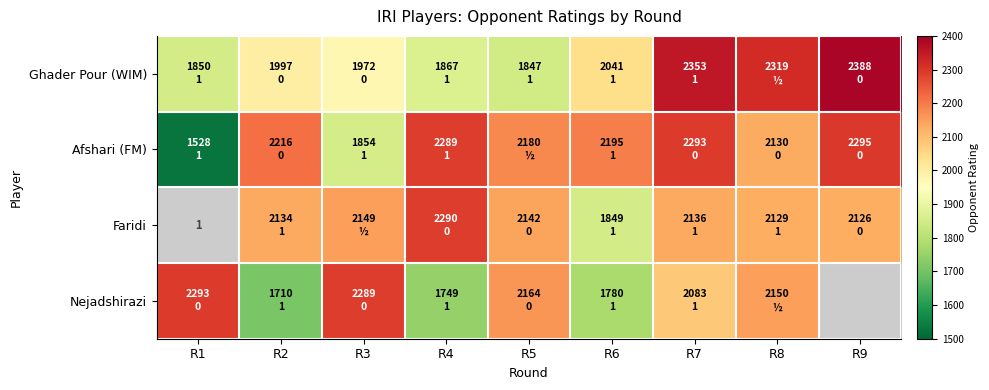

Count the number of data series in this chart.

4